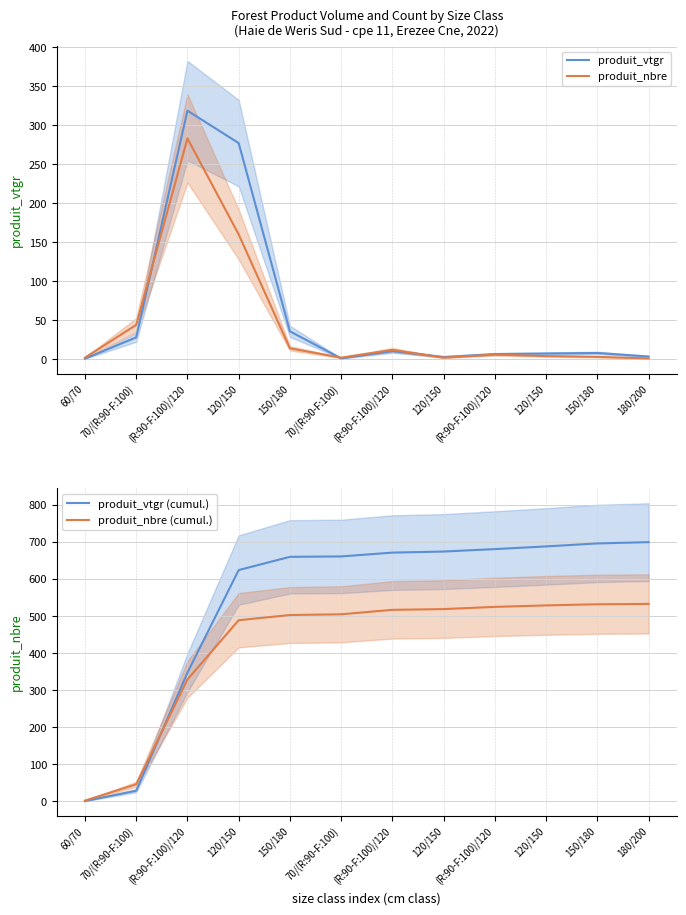

In produit_nbre, how many points are higher than both neighbors (excluding endpoints)?

3